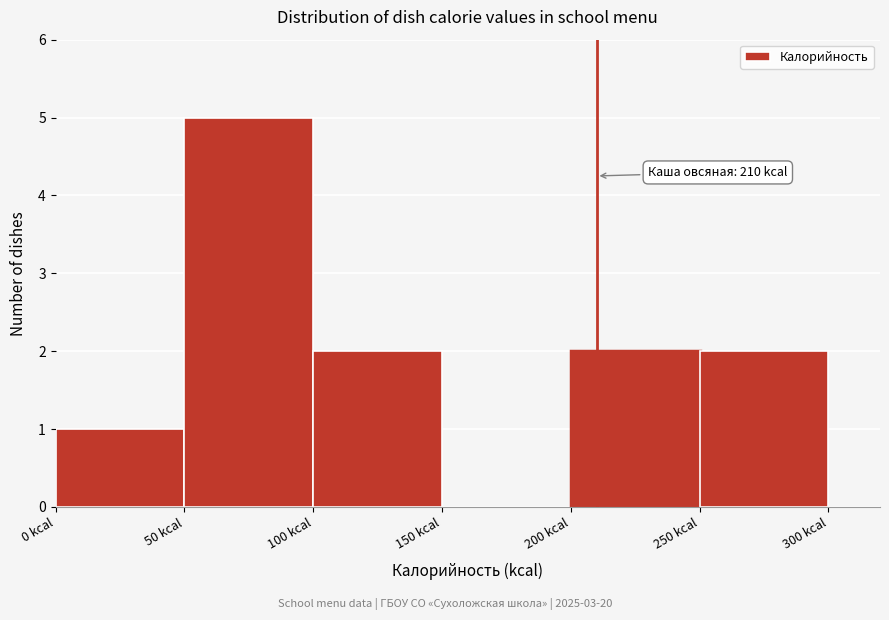

Over which range of the x-axis is the bar tallest?

50 to 100